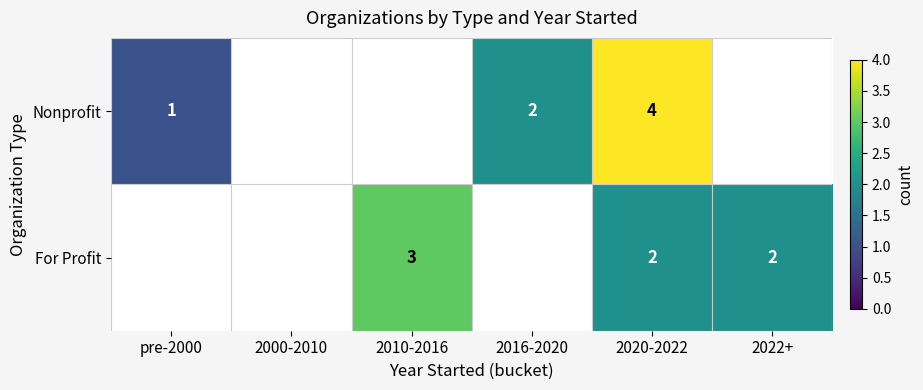

What is the maximum value shown in the chart?

4.0